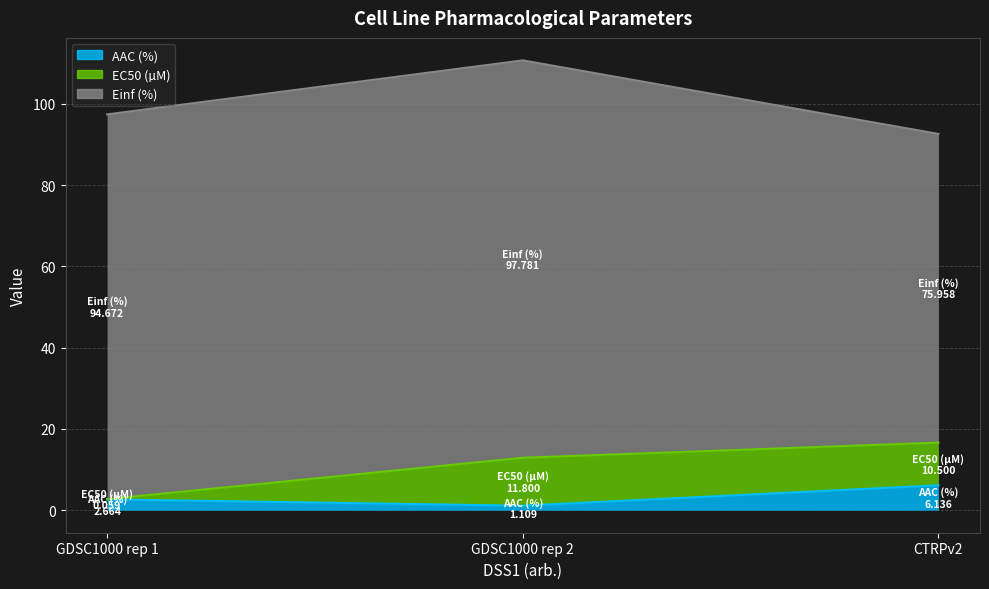

What is the label of the 3rd point from the left?

CTRPv2